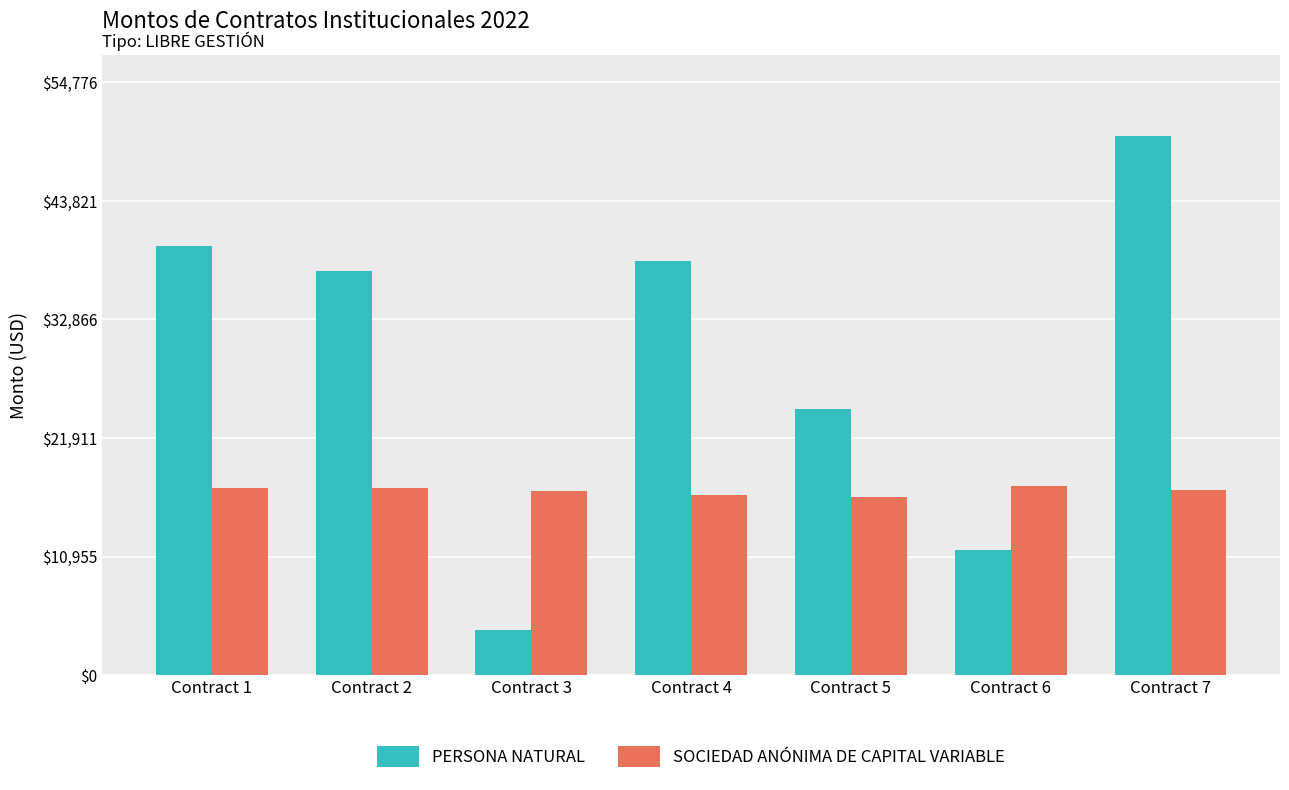

What is the average value of the SOCIEDAD ANÓNIMA DE CAPITAL VARIABLE series?

17050.0